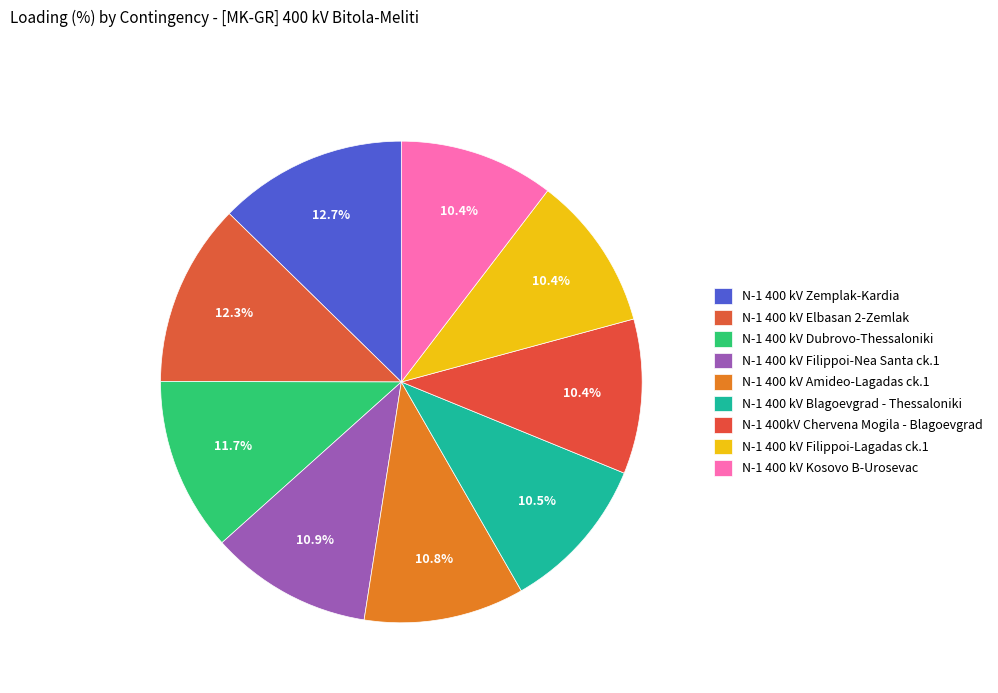

Is there a majority slice in this chart?

No